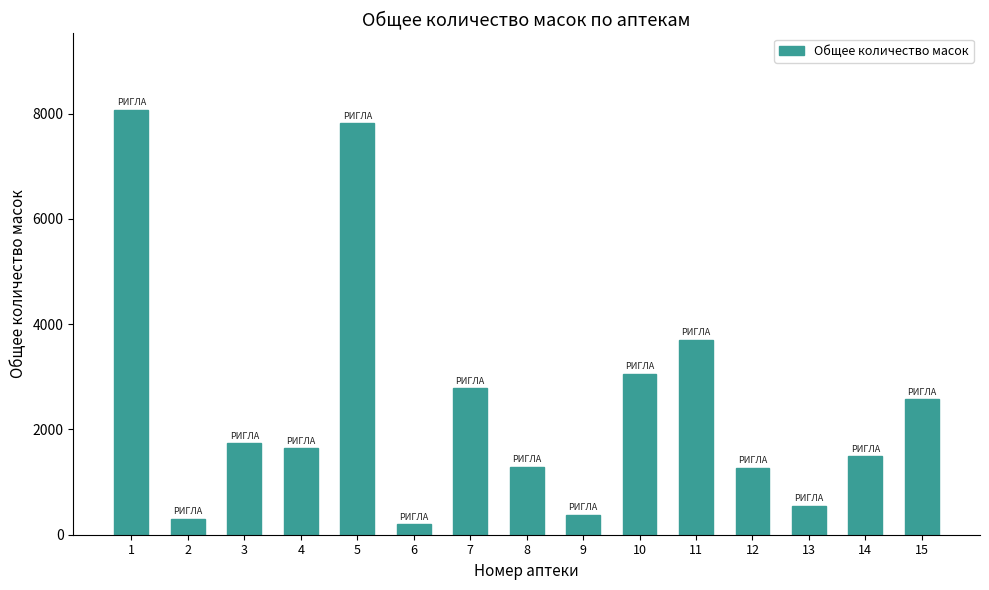

Is it true that the value at 4 is 2594?

False